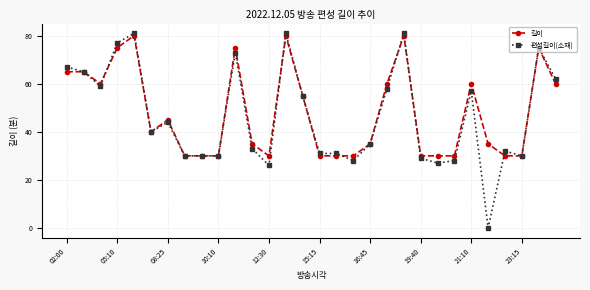

True or false: 편성길이(소재) and 길이 cross at least once.

True